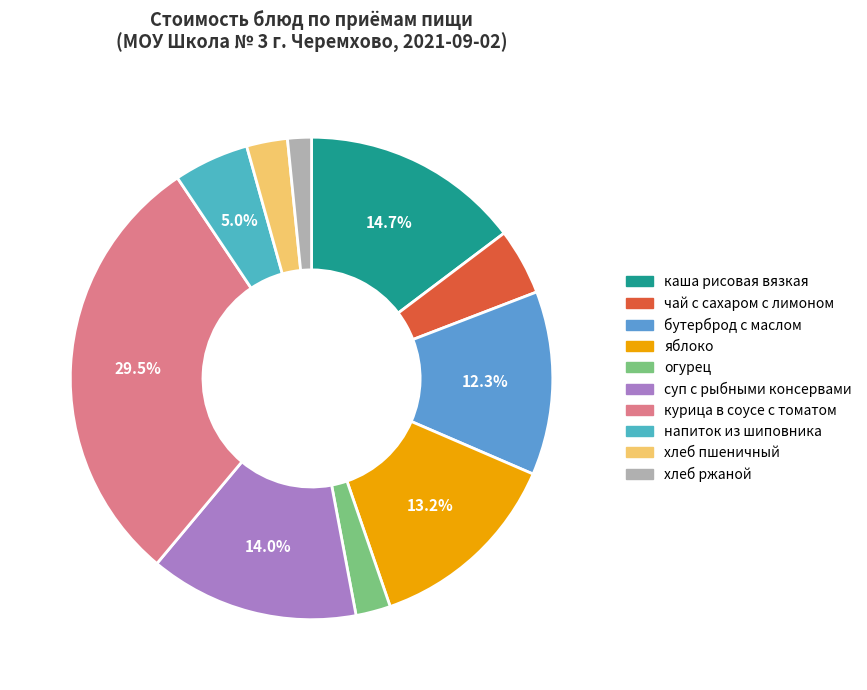

Which category has the biggest portion of the pie?

курица в соусе с томатом